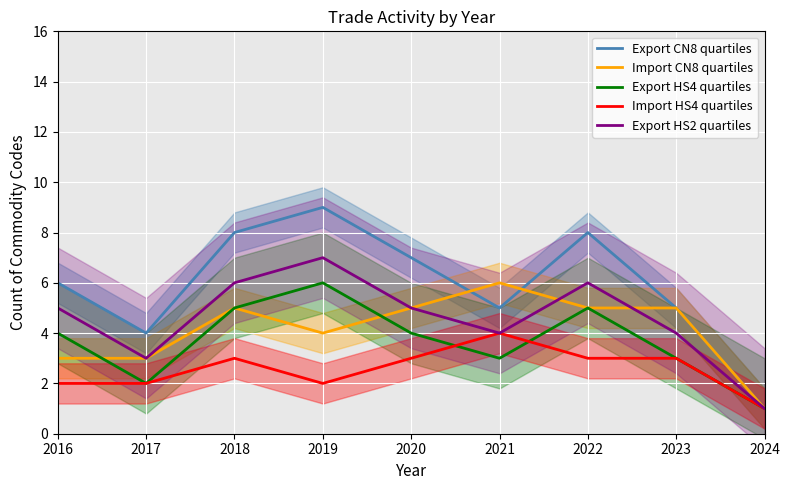

What is the total value across all series at 2024?

5